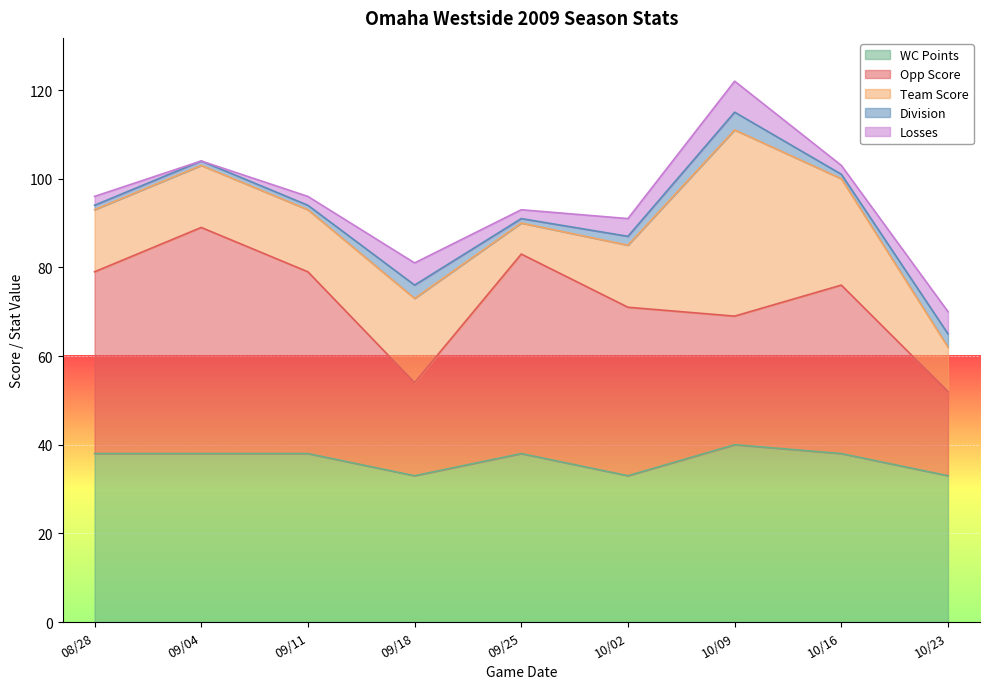

True or false: Division has a value of 3 at 10/23.

True